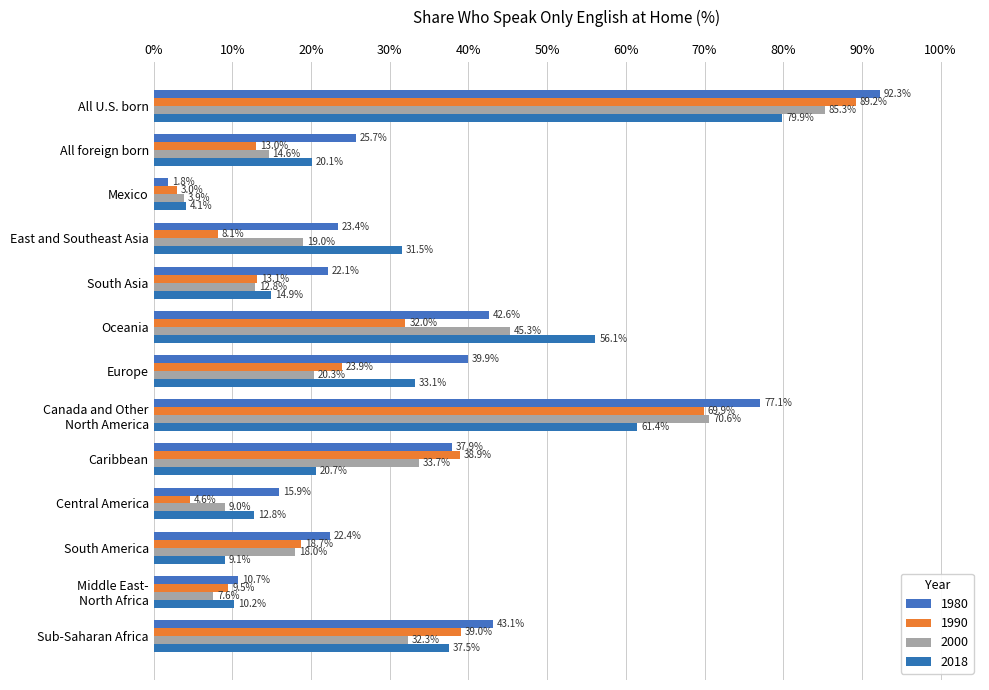

What is the difference between the highest and lowest values at Middle East-
North Africa?

3.1